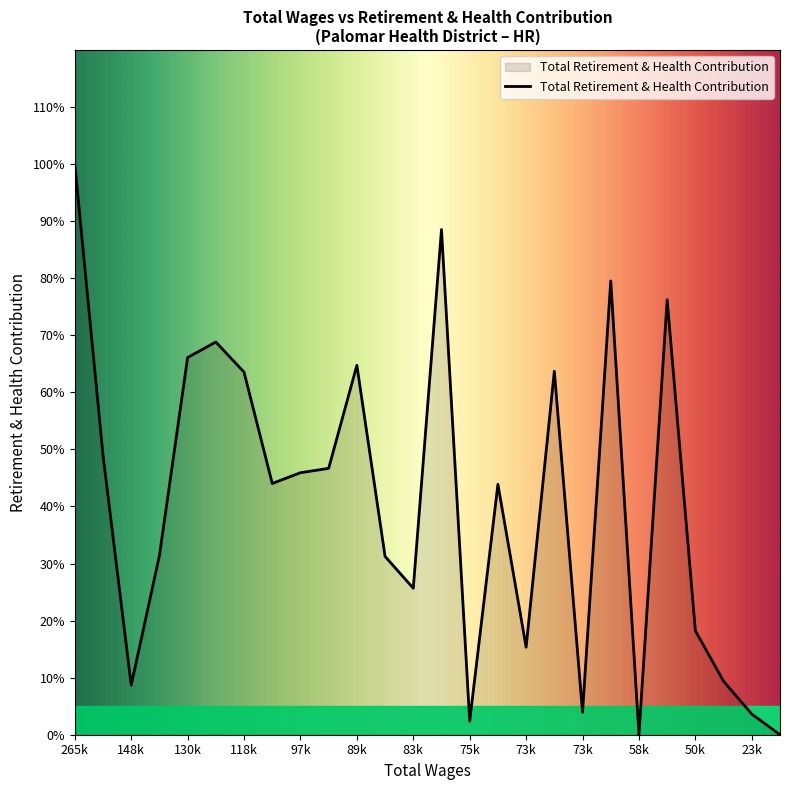

Does the chart have visible grid lines?

No